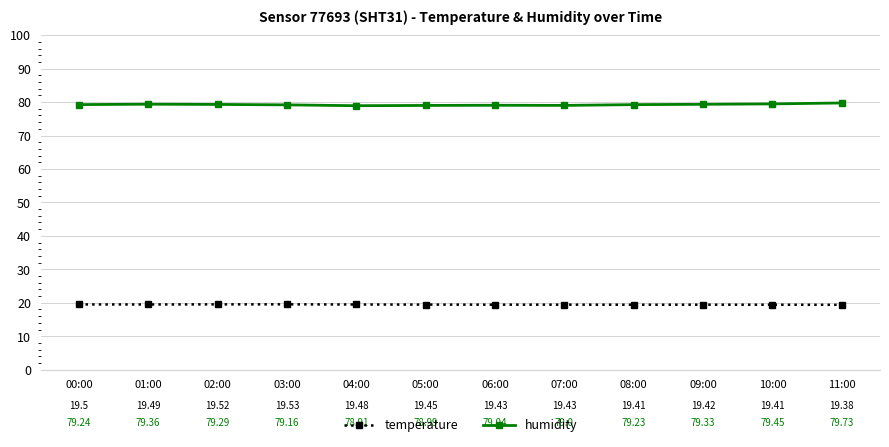

What is the average value of the temperature series?

19.5